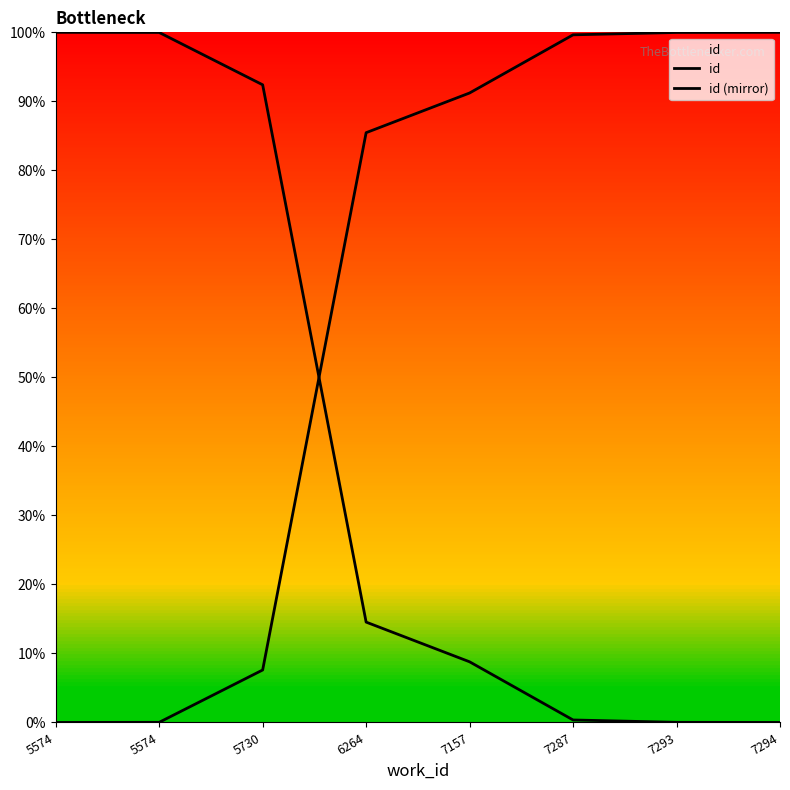

How many values in id are above zero?

7